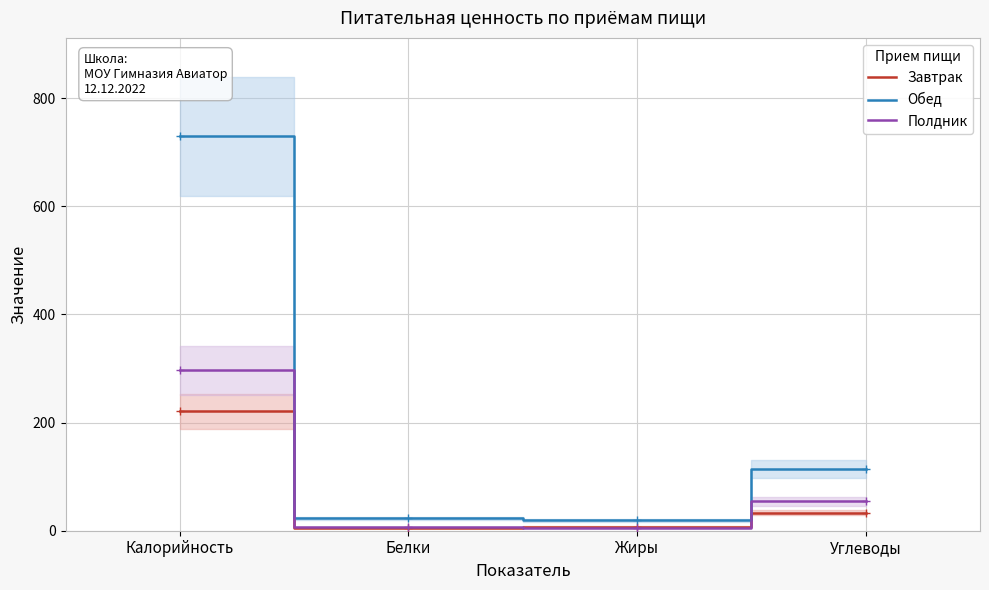

Rank the series by their maximum value, from lowest to highest.

Завтрак, Полдник, Обед